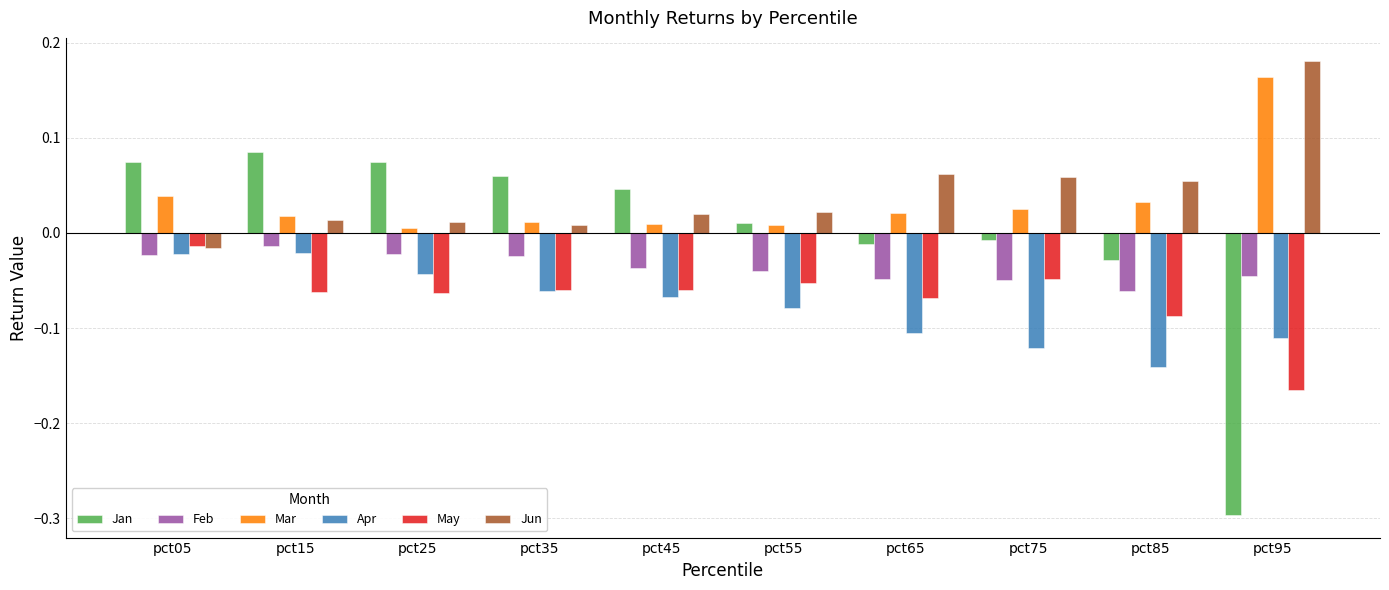

What is the difference between the highest and lowest values at pct95?

0.5